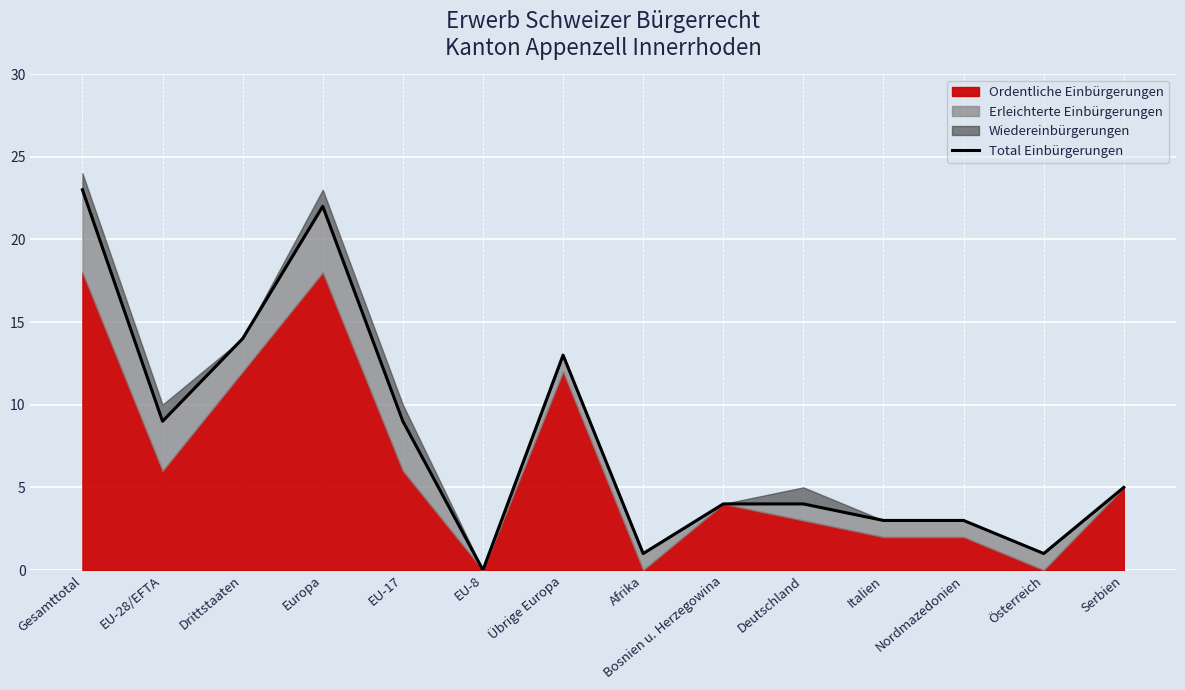

Reading right to left, extract all data points from this chart.

5	1	3	3	4	4	1	13	0	9	22	14	9	23